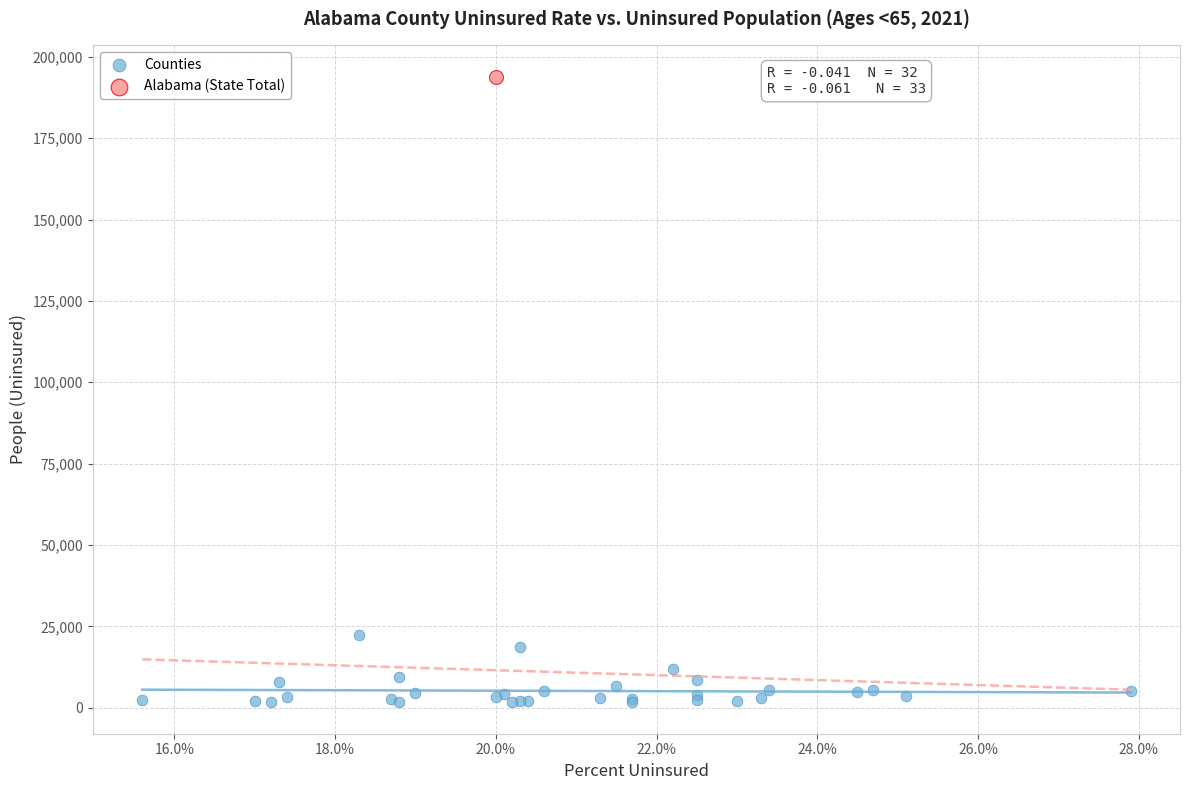

What are all the series names shown in the legend?

Counties, Alabama (State Total)